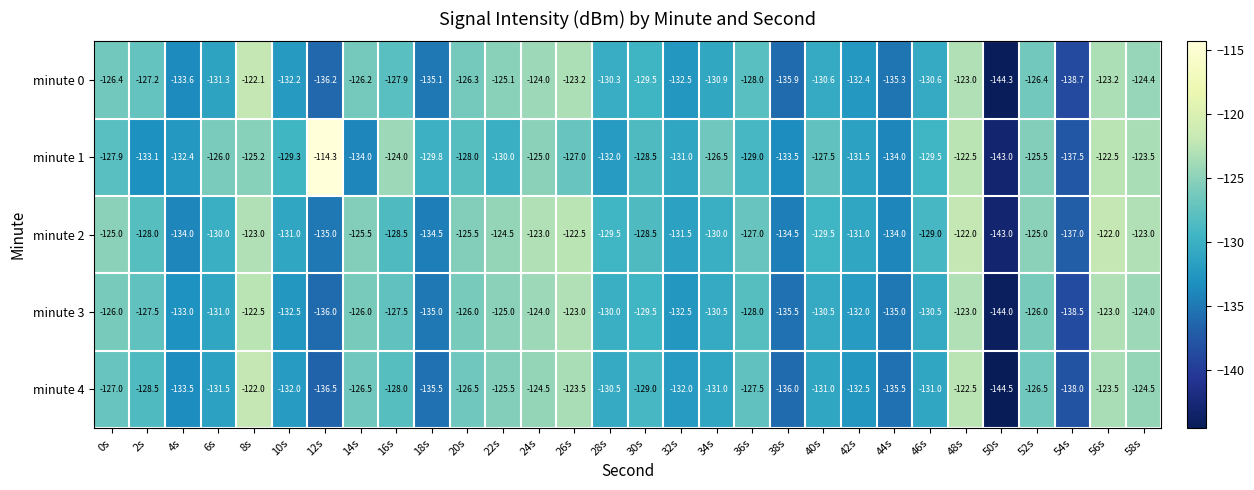

What is the sum of the minute 3 values at 32s and 56s?

-255.5